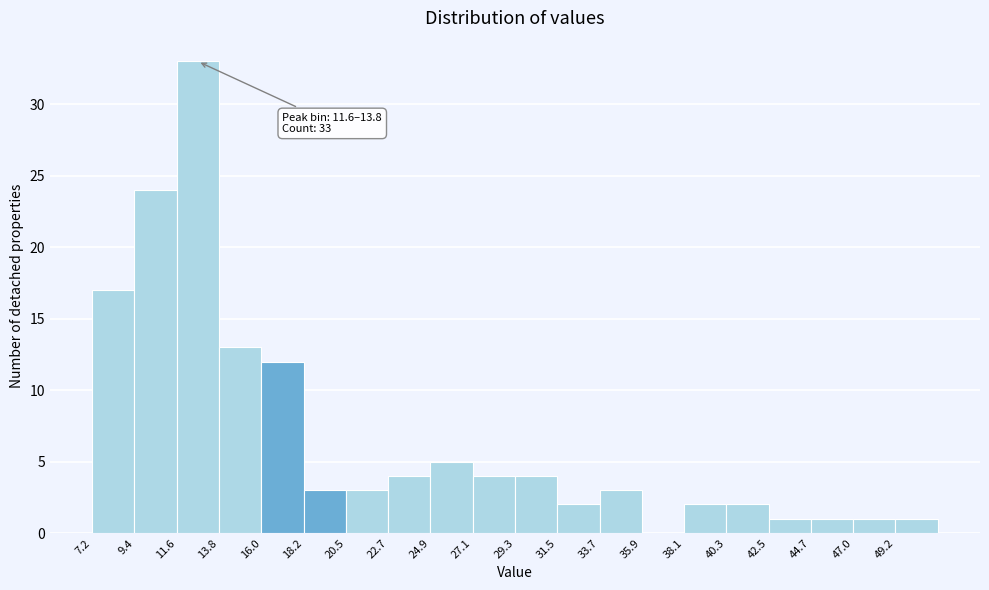

Over which range of the x-axis is the bar tallest?

11.5 to 14.0